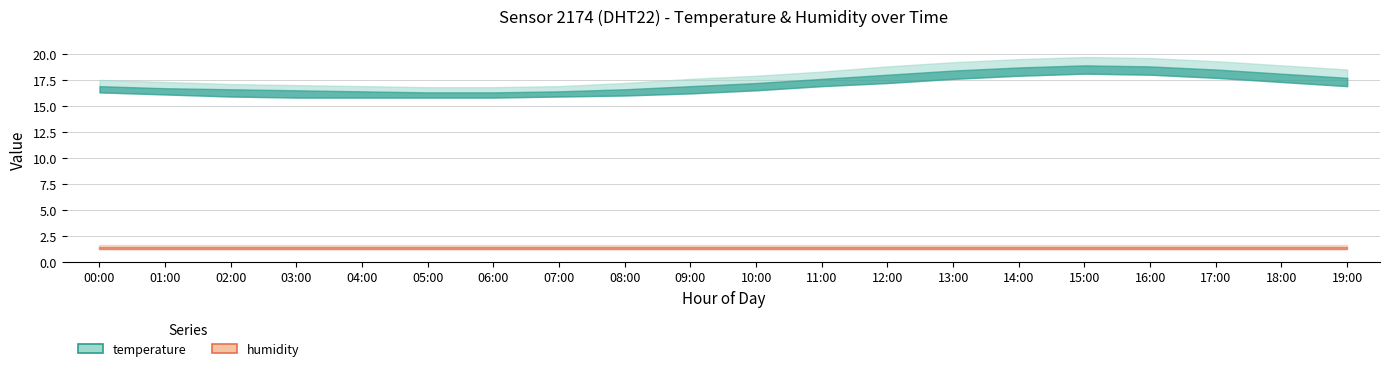

What is the sum of the humidity values at 01:00 and 19:00?

2.8